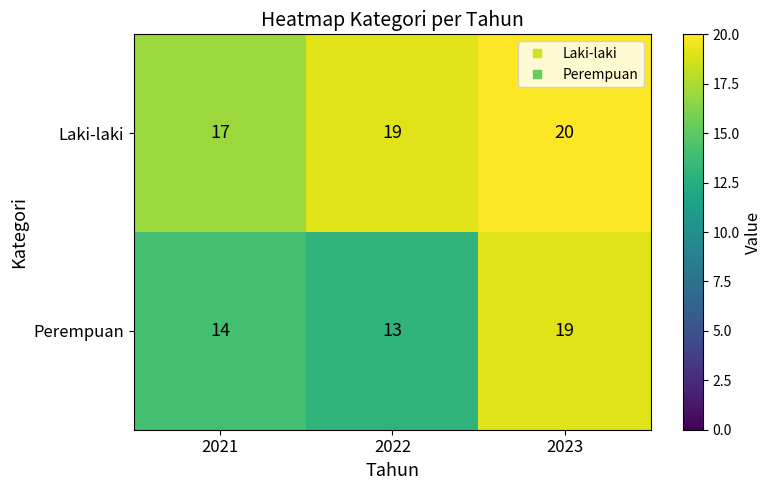

Reading left to right, transcribe all the data shown in this chart.

Laki-laki: 17	19	20
Perempuan: 14	13	19